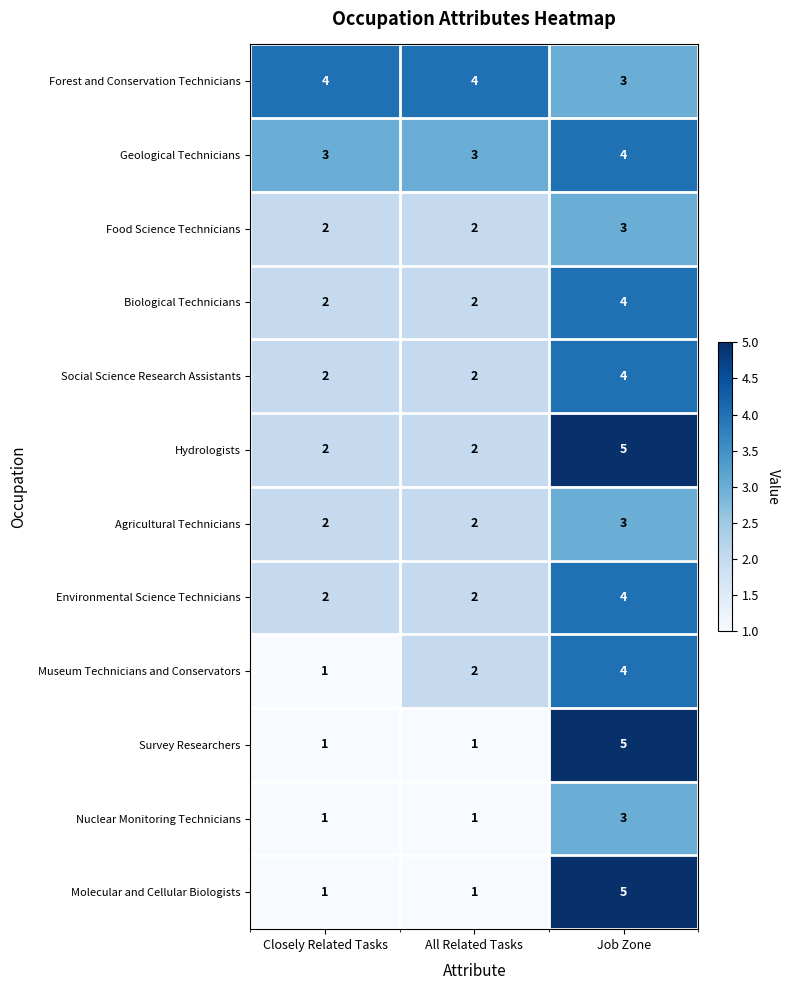

What is the maximum value shown in the chart?

5